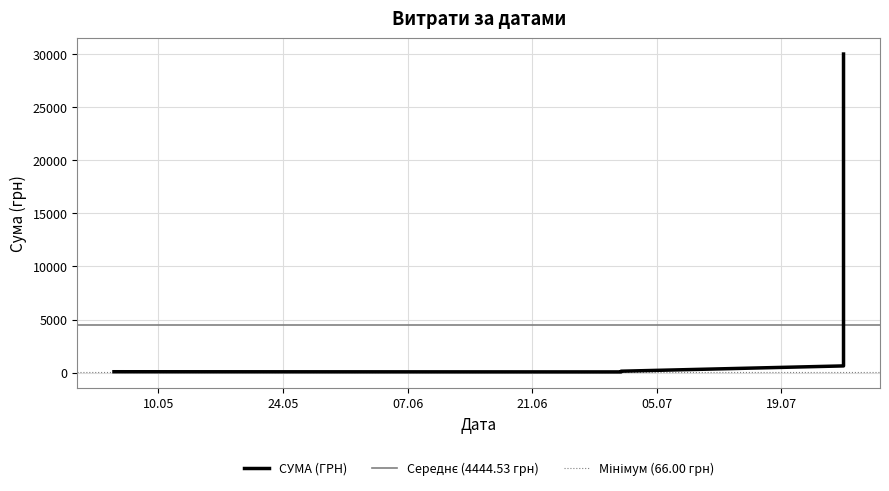

What is the difference between the maximum and minimum values?

29934.0